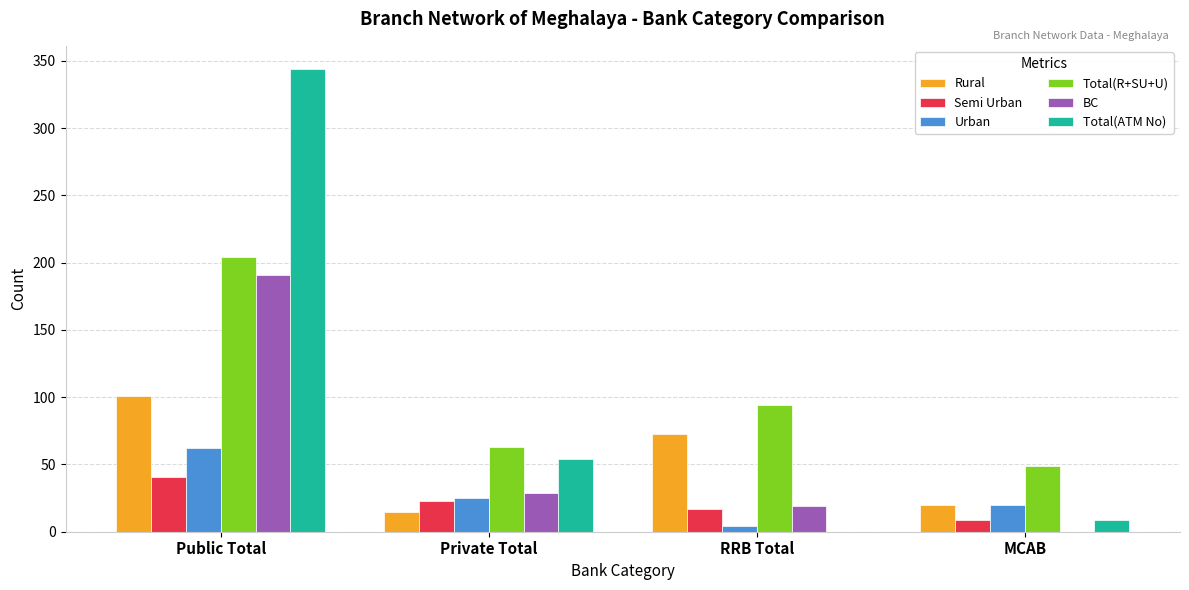

What is the difference between the Rural values at MCAB and RRB Total?

53